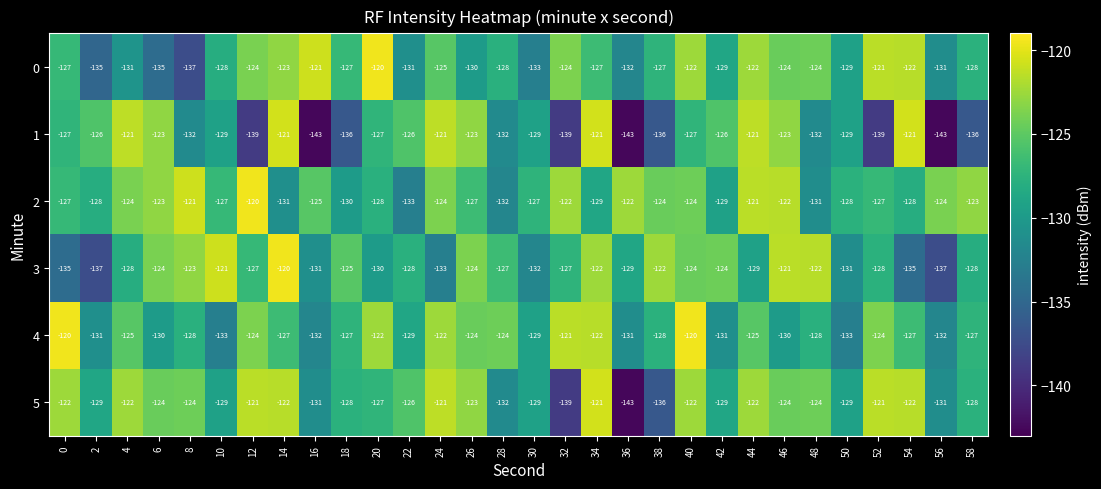

What is the total value across all series at 2?

-786